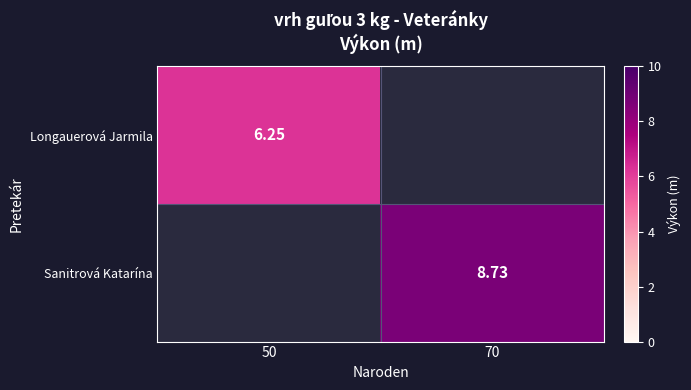

Is the value of Sanitrová Katarína at 70 greater than the value of Longauerová Jarmila at 50?

Yes